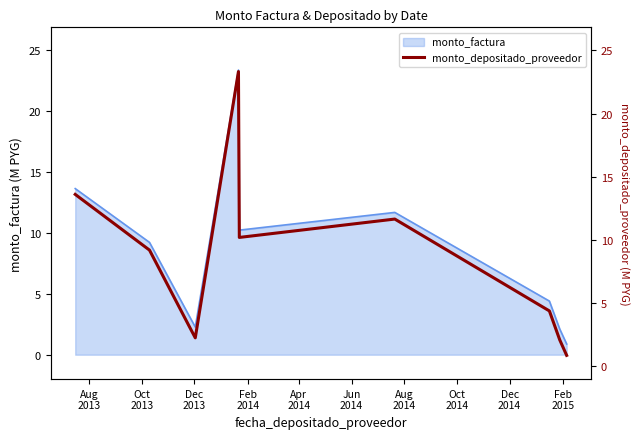

What is the label of the 6th point from the left?

Jun
2014